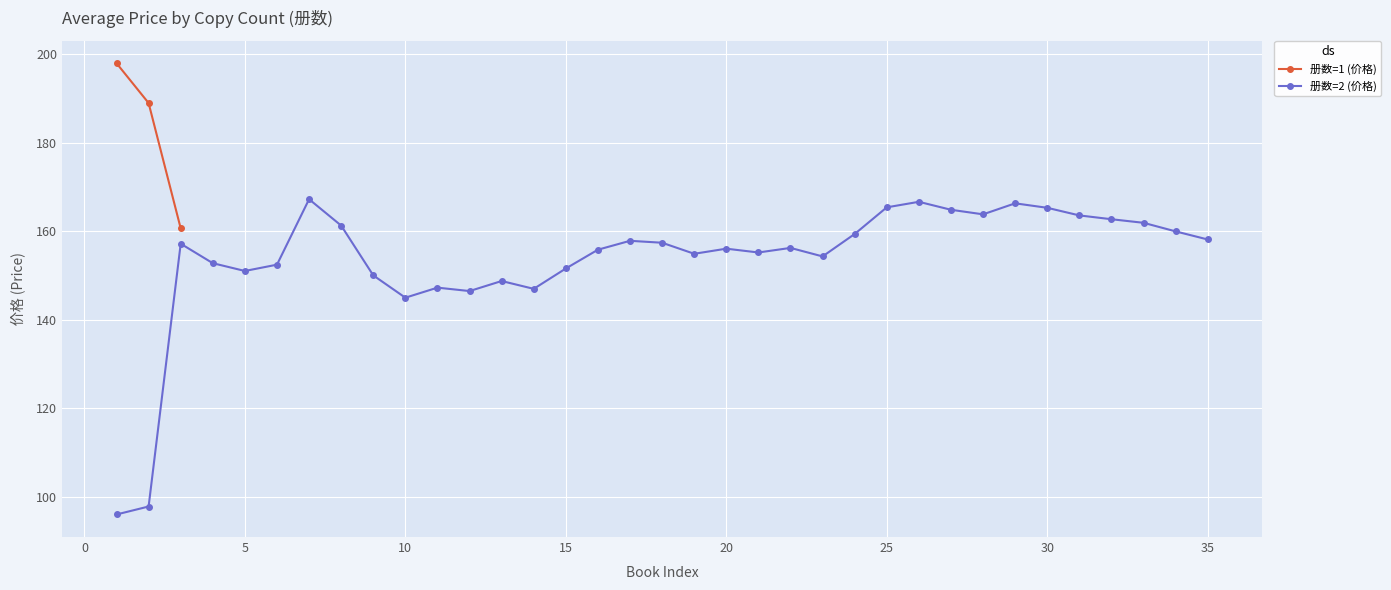

What is the value of the 册数=1 (价格) point at the 2nd from the left?

189.0